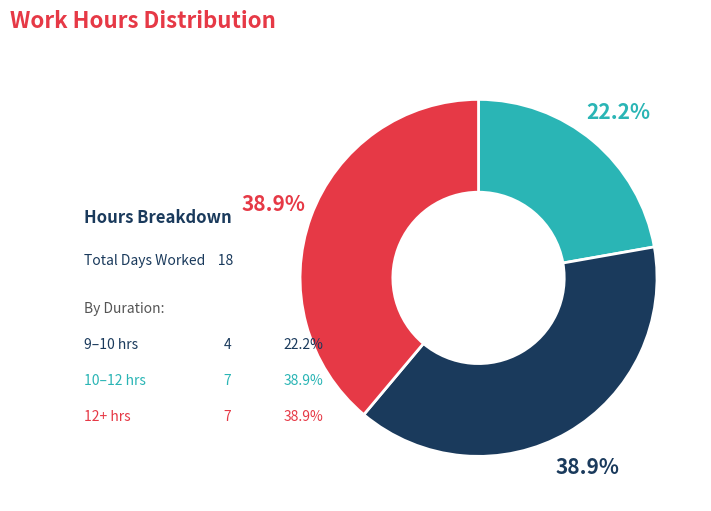

How many segments does this pie chart have?

3